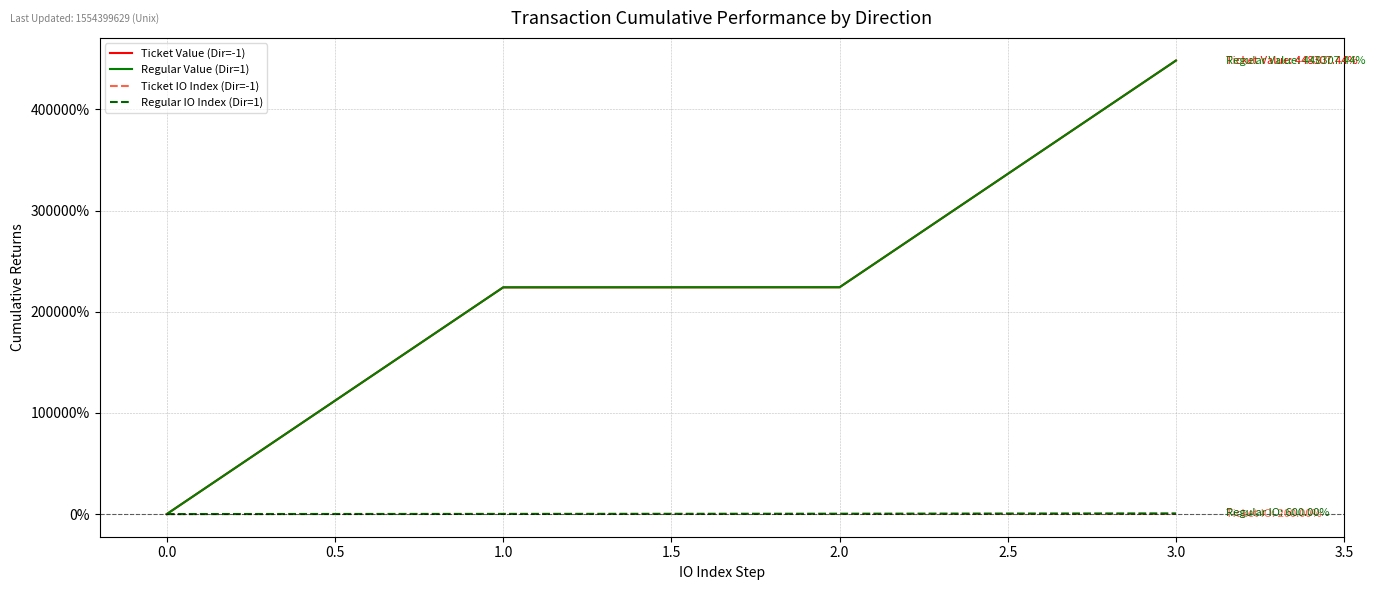

Rank the series by their maximum value, from highest to lowest.

Ticket Value (Dir=-1), Regular Value (Dir=1), Regular IO Index (Dir=1), Ticket IO Index (Dir=-1)